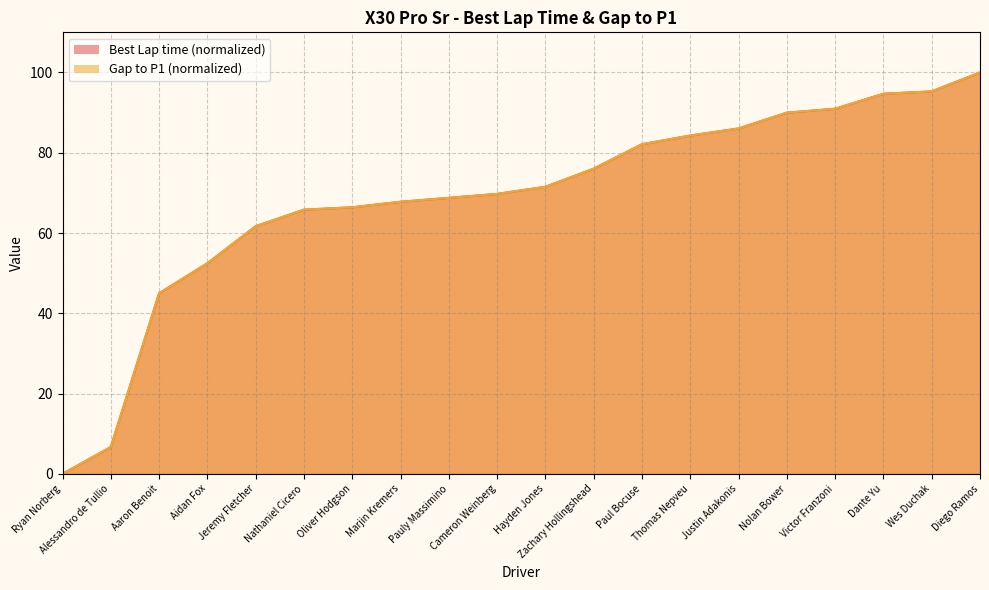

How many values in Best Lap time are above zero?

19